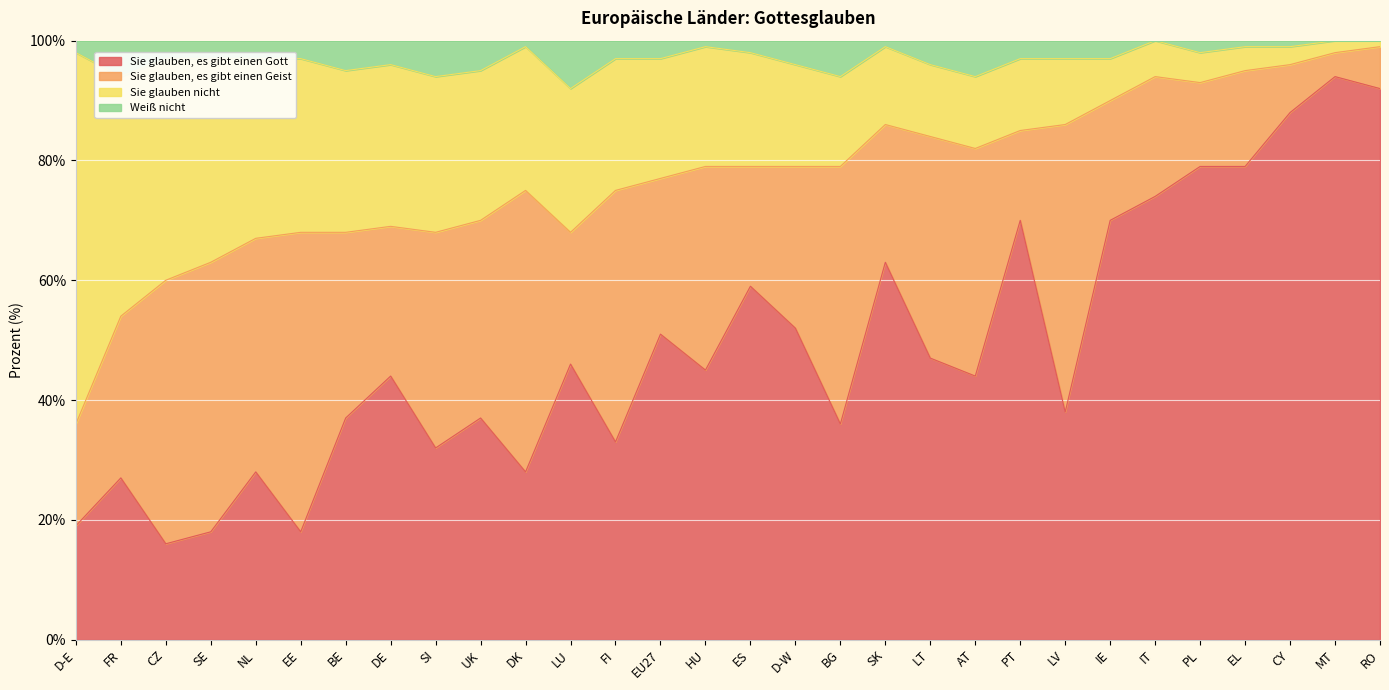

The Weiß nicht series shows 172 at HU. True or false?

False